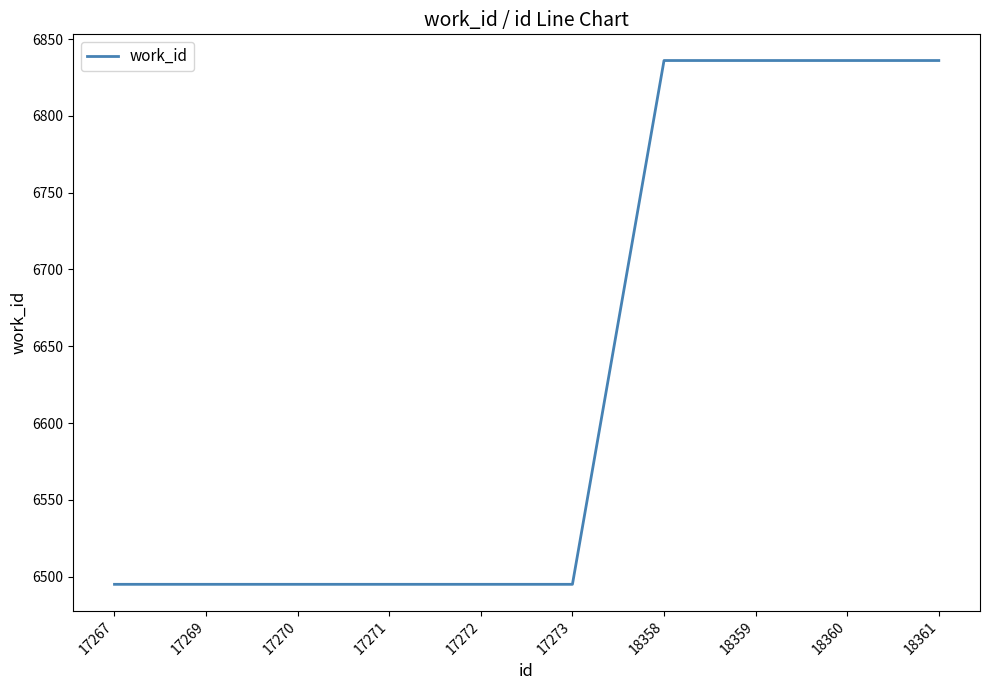

Reading left to right, extract all data points from this chart.

17267=6495	17269=6495	17270=6495	17271=6495	17272=6495	17273=6495	18358=6836	18359=6836	18360=6836	18361=6836